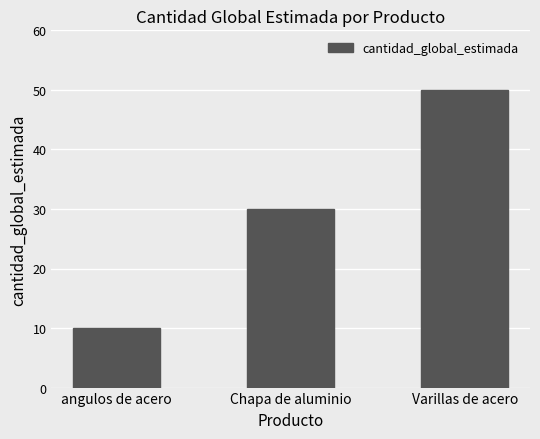

What is the change in value from angulos de acero to Varillas de acero?

+40